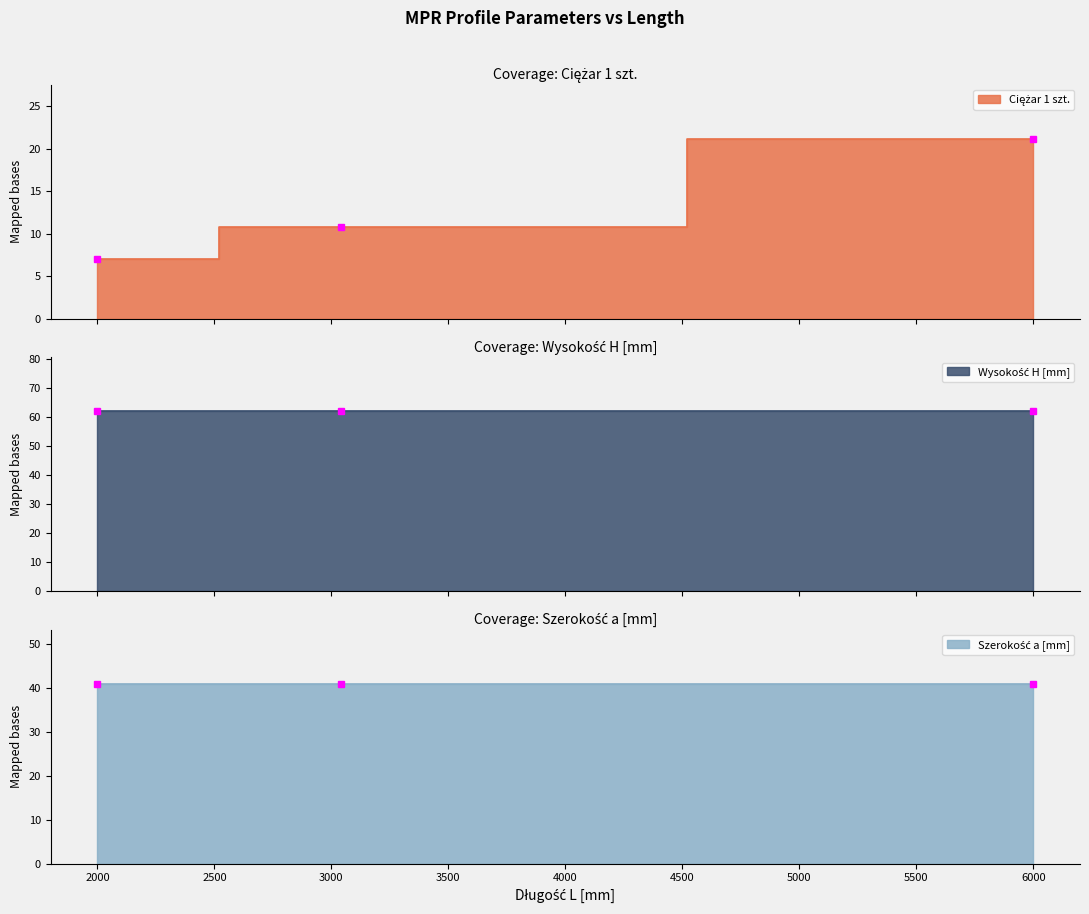

What is the average value of the Ciężar 1 szt. series?

13.0